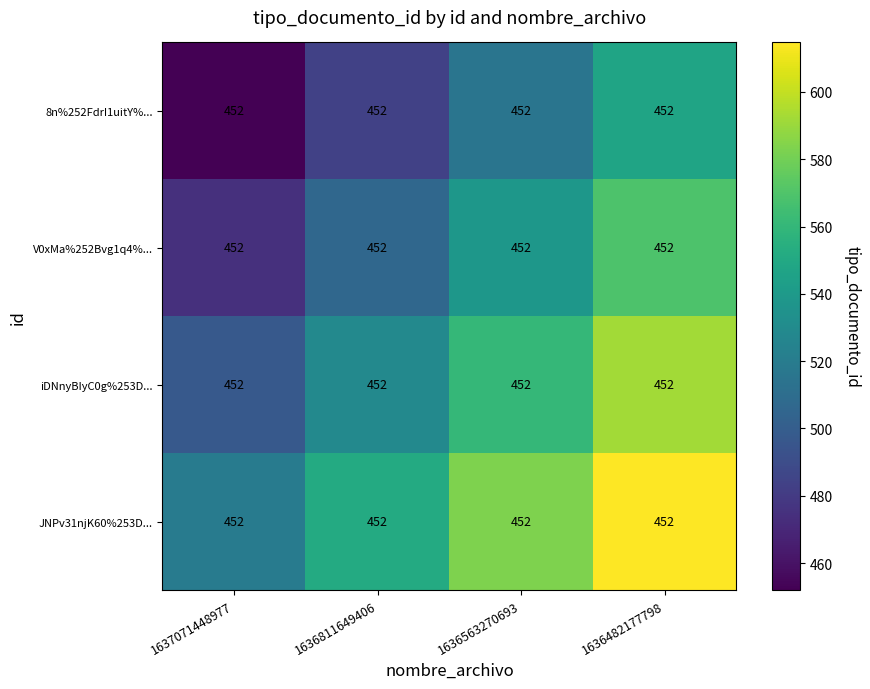

Reading left to right, extract all data points from this chart.

8n%252FdrI1uitY%...: 1637071448977=452.0	1636811649406=452.0	1636563270693=452.0	1636482177798=452.0
V0xMa%252Bvg1q4%...: 1637071448977=452.0	1636811649406=452.0	1636563270693=452.0	1636482177798=452.0
iDNnyBIyC0g%253D...: 1637071448977=452.0	1636811649406=452.0	1636563270693=452.0	1636482177798=452.0
JNPv31njK60%253D...: 1637071448977=452.0	1636811649406=452.0	1636563270693=452.0	1636482177798=452.0